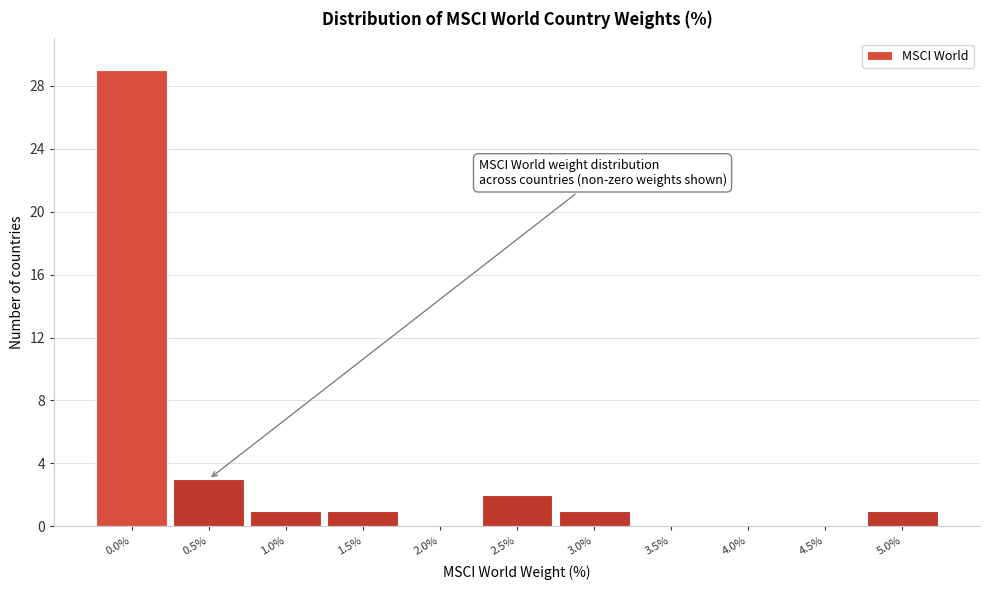

Reading left to right, list all the values displayed in this chart.

0.0%=29	0.5%=3	1.0%=1	1.5%=1	2.0%=0	2.5%=2	3.0%=1	3.5%=0	4.0%=0	4.5%=0	5.0%=1